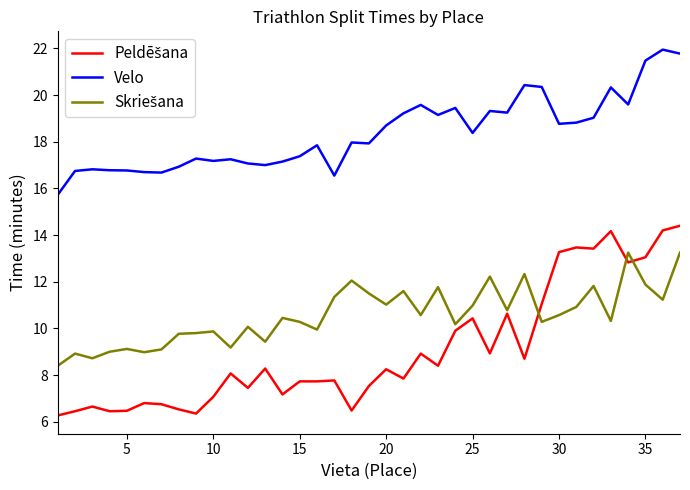

What is the minimum value shown in the chart?

6.3